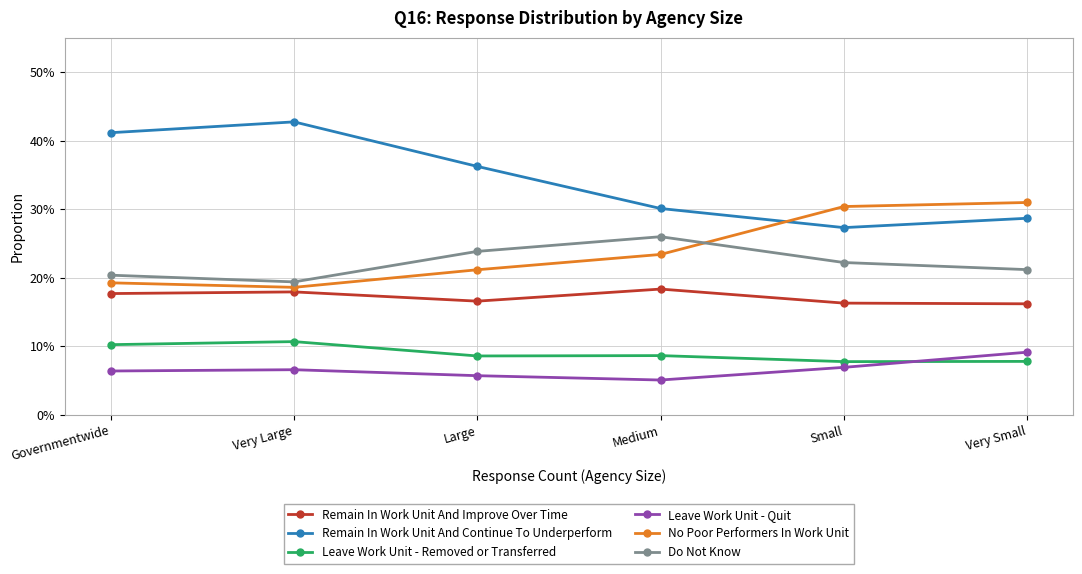

Is the value of Remain In Work Unit And Continue To Underperform at Small greater than the value of No Poor Performers In Work Unit at Medium?

Yes